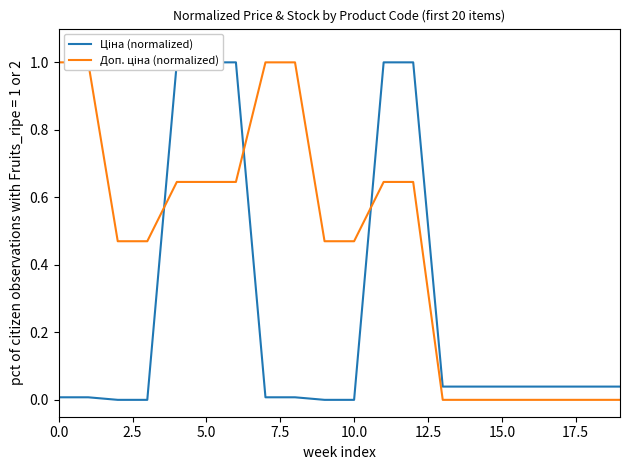

Rank the series by their maximum value, from highest to lowest.

Ціна (normalized), Доп. ціна (normalized)